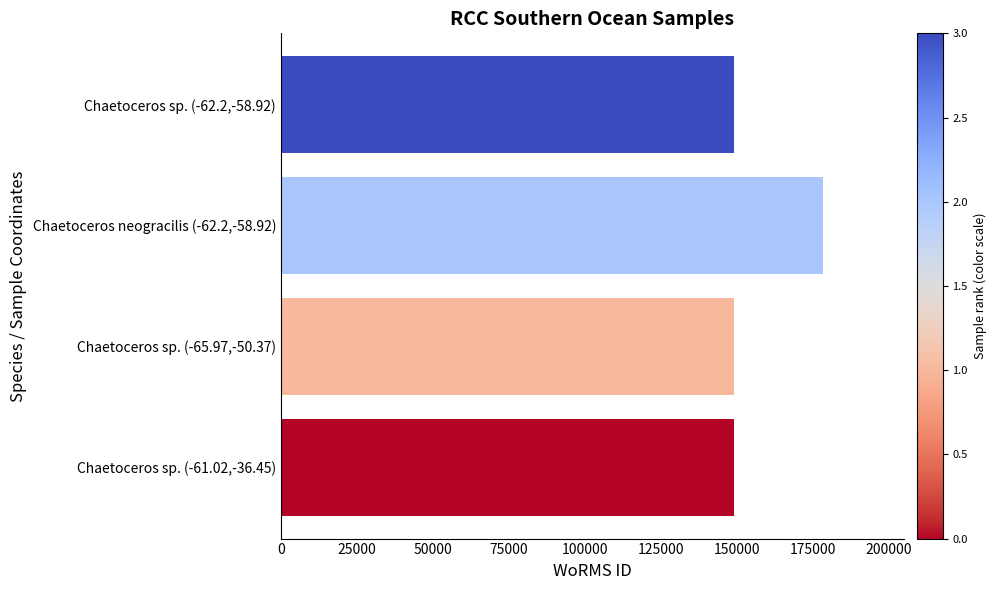

Approximately how many times larger is the value at Chaetoceros sp. (-62.2,-58.92) compared to Chaetoceros neogracilis (-62.2,-58.92)?

0.8